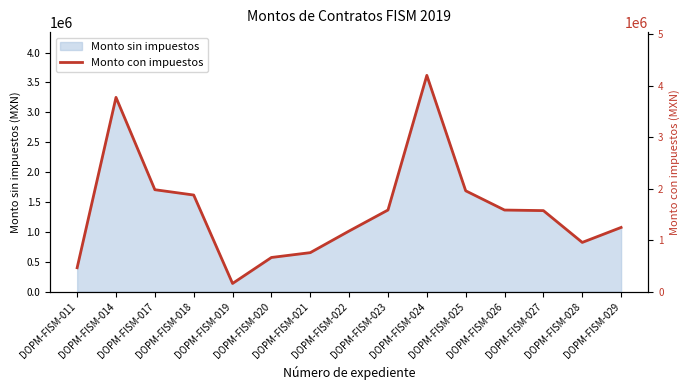

What is the greatest value displayed?

4196952.0